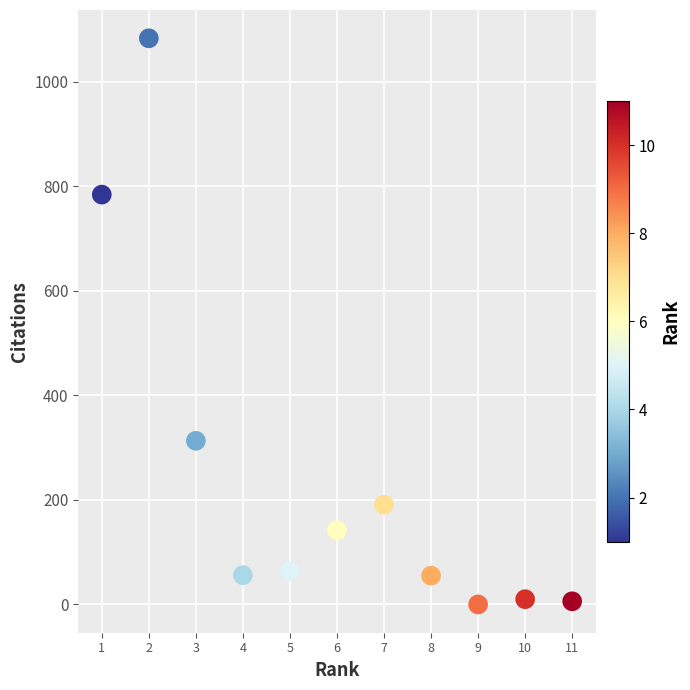

What is the range of X values (max minus min)?

10